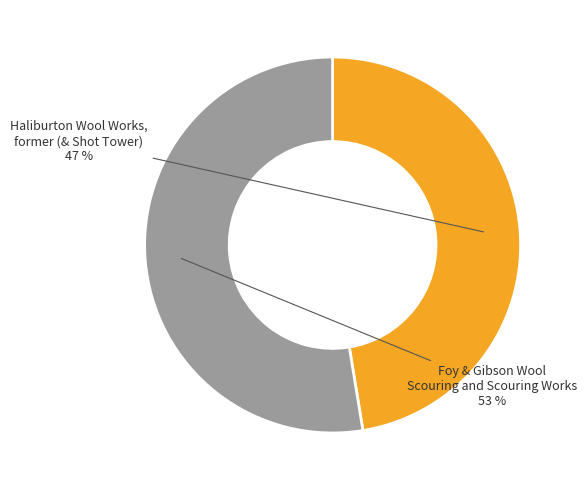

How many slices are in this pie chart?

2